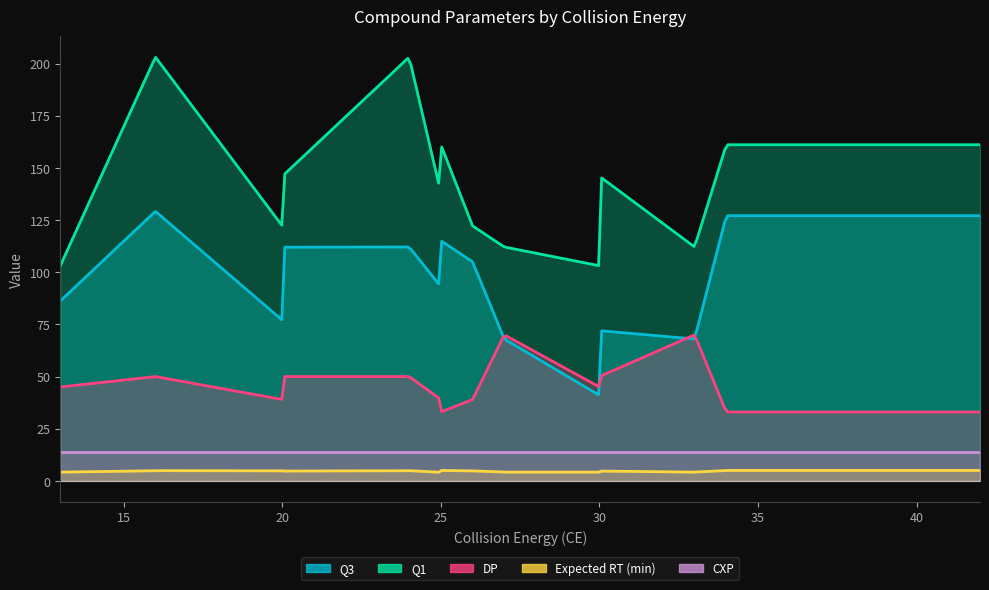

What is the spread (max minus min) of values at 42?

156.1